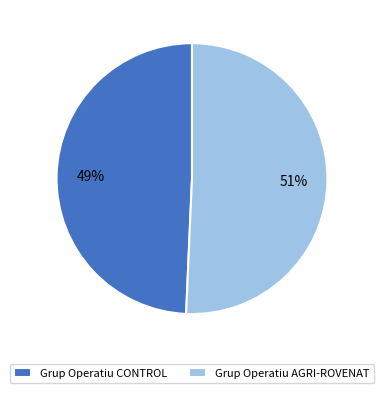

Which slice represents more than half of the pie?

Grup Operatiu AGRI-ROVENAT